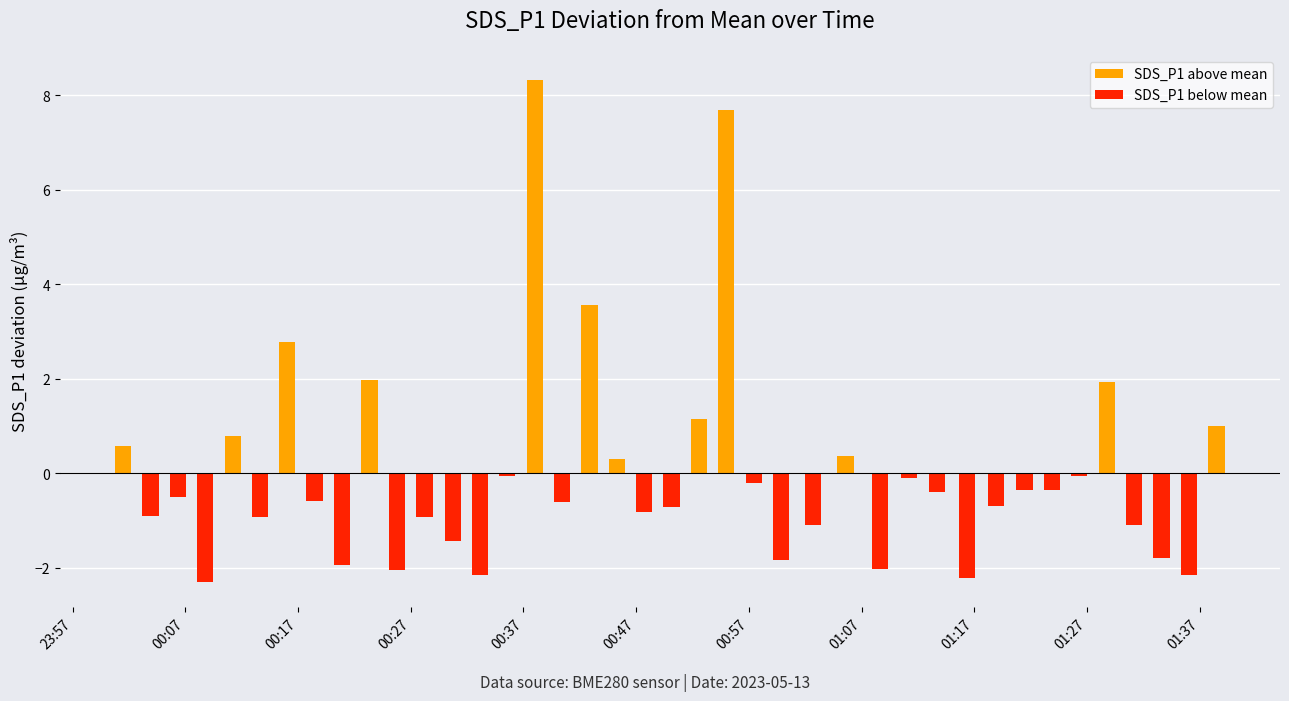

How many values are below zero?

28